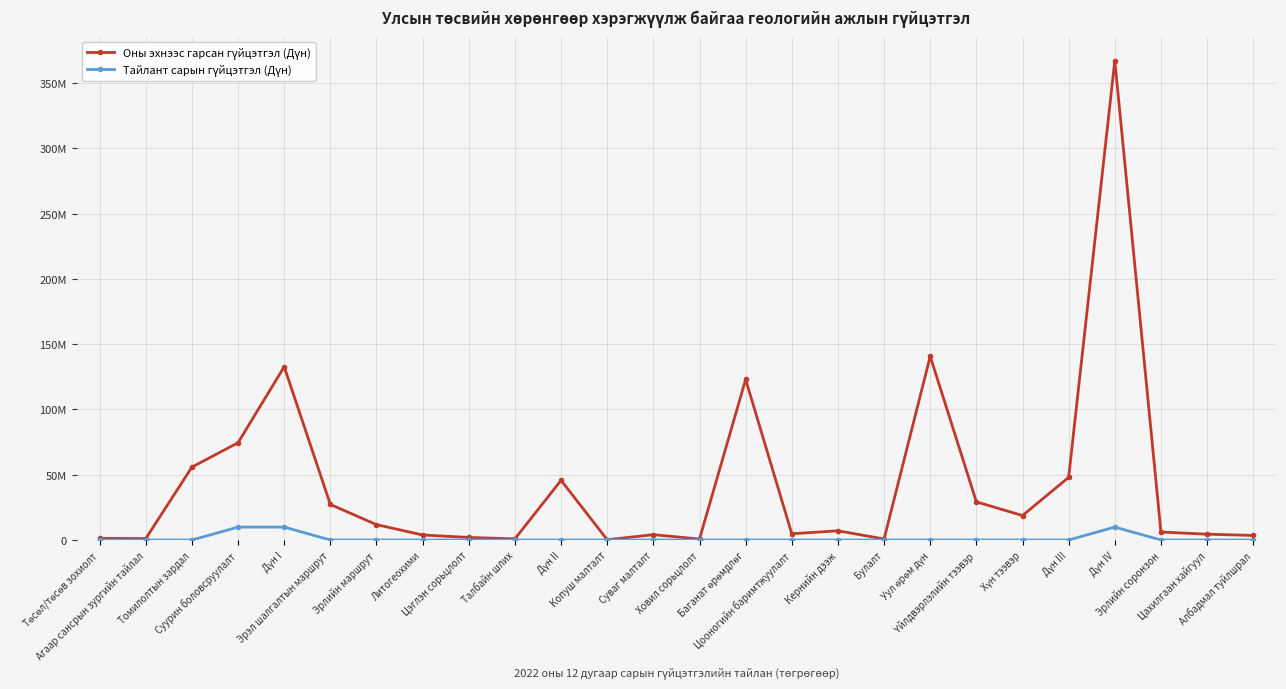

Reading left to right, list all the values displayed in this chart.

Оны эхнээс гарсан гүйцэтгэл (Дүн): 1290000	1103880	55840000	74497500	132731380	27232000	11769600	3862500	1965000	900000	45729100	219000	4095000	756000	123000000	4800000	7050000	777000	140697000	29241000	18738000	47979000	367136480	6125000	4462500	3500000
Тайлант сарын гүйцэтгэл (Дүн): 0	0	0	9900000	9900000	0	0	0	0	0	0	0	0	0	0	0	0	0	0	0	0	0	9900000	0	0	0